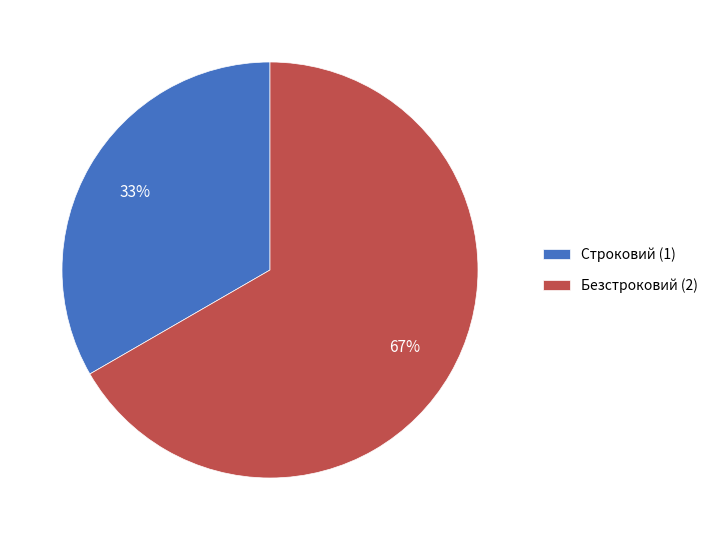

Which slice is the largest?

Безстроковий